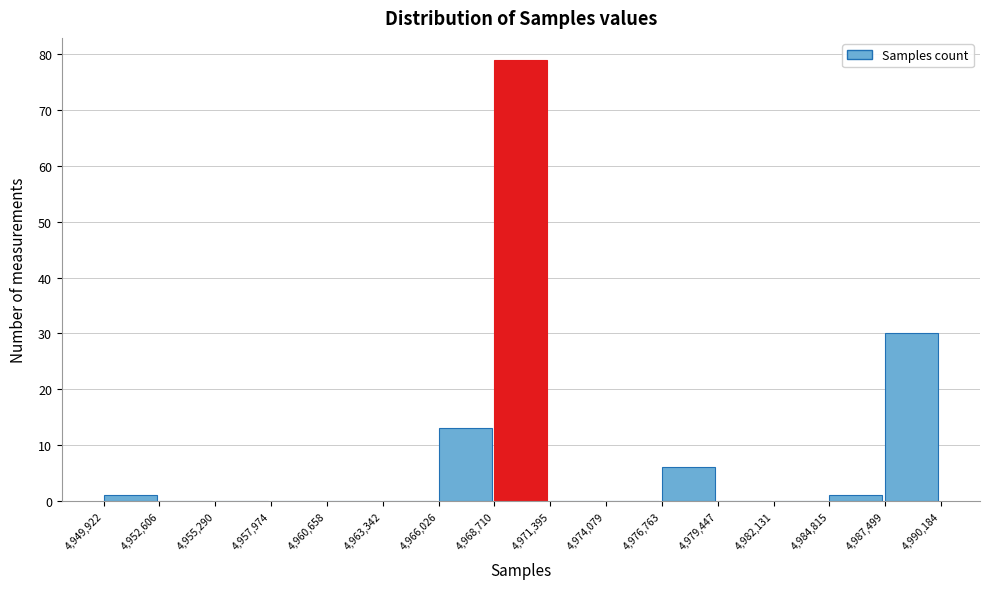

Reading left to right, list every bar in this chart as the range it spans on the x-axis followed by its height. The values are not printed on the chart, so give them approximately, as read against the axis.

4,949,922 to 4,952,606: 1
4,952,606 to 4,955,290: 0
4,955,290 to 4,957,974: 0
4,957,974 to 4,960,658: 0
4,960,658 to 4,963,342: 0
4,963,342 to 4,966,026: 0
4,966,026 to 4,968,710: 13
4,968,710 to 4,971,395: 79
4,971,395 to 4,974,079: 0
4,974,079 to 4,976,763: 0
4,976,763 to 4,979,447: 6
4,979,447 to 4,982,131: 0
4,982,131 to 4,984,815: 0
4,984,815 to 4,987,499: 1
4,987,499 to 4,990,184: 30